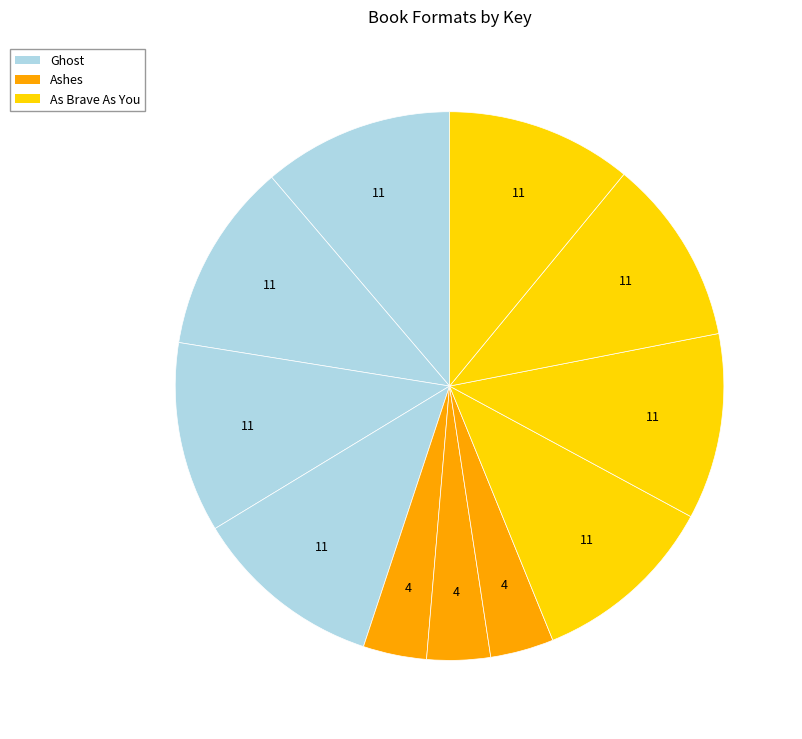

Count the number of slices in the pie.

11